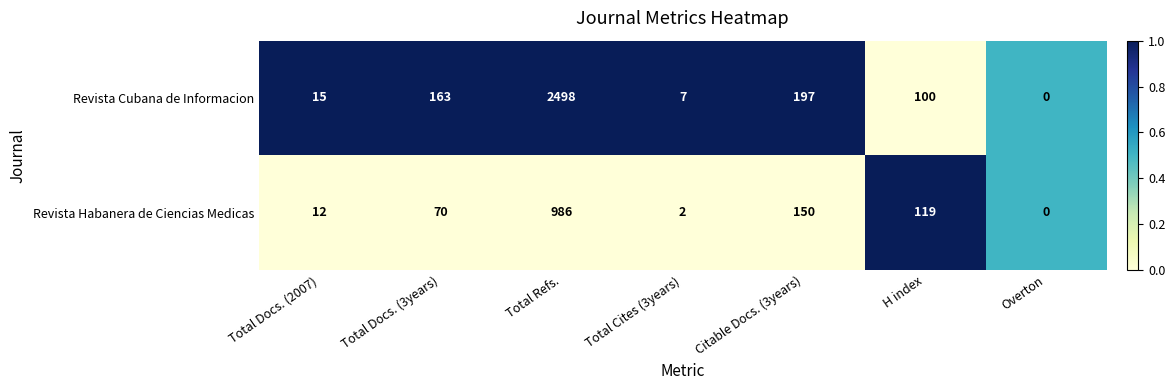

The value of Revista Cubana de Informacion at Total Docs. (3years) is 101. True or false?

False